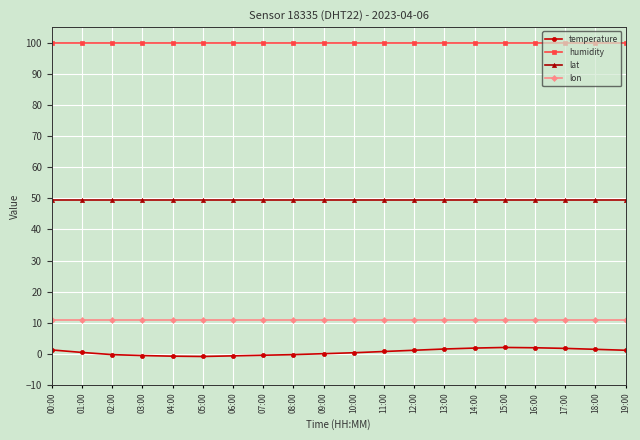

Is this an area chart (filled region under the line)?

No